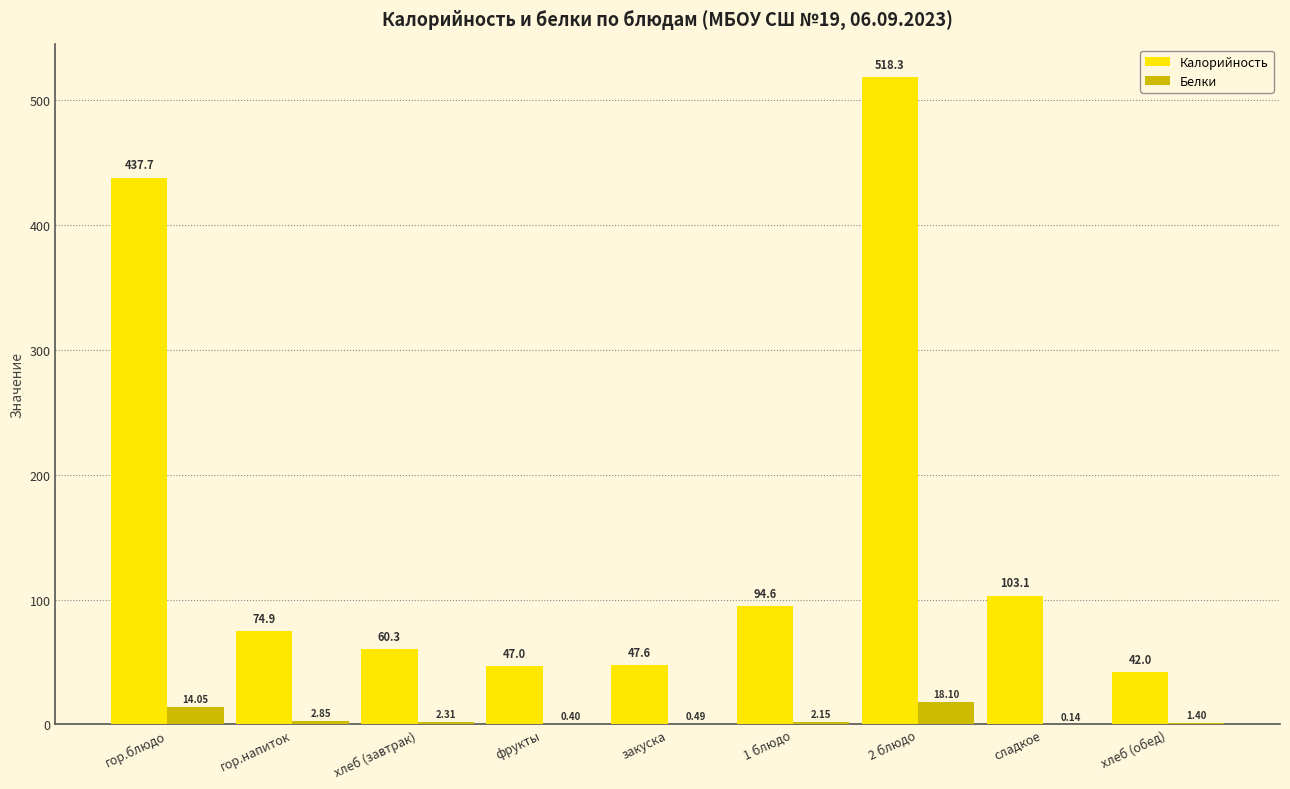

What are all the series names shown in the legend?

Калорийность, Белки